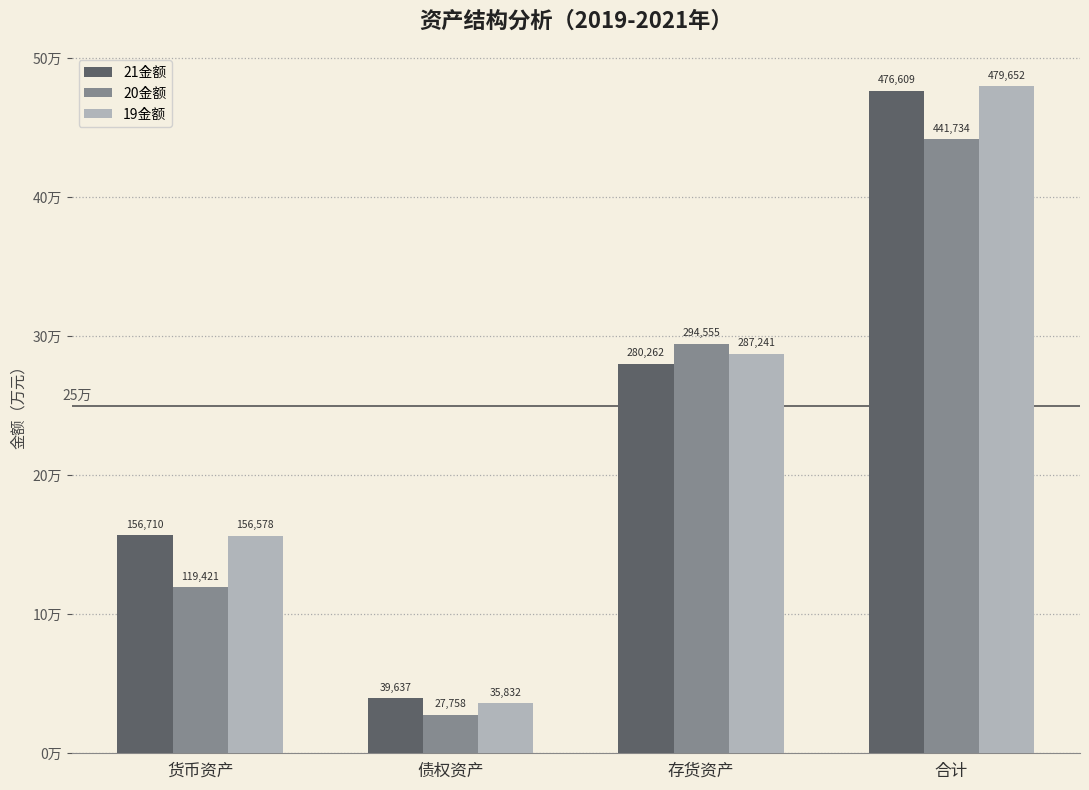

At which category is the sum across all series the highest?

合计